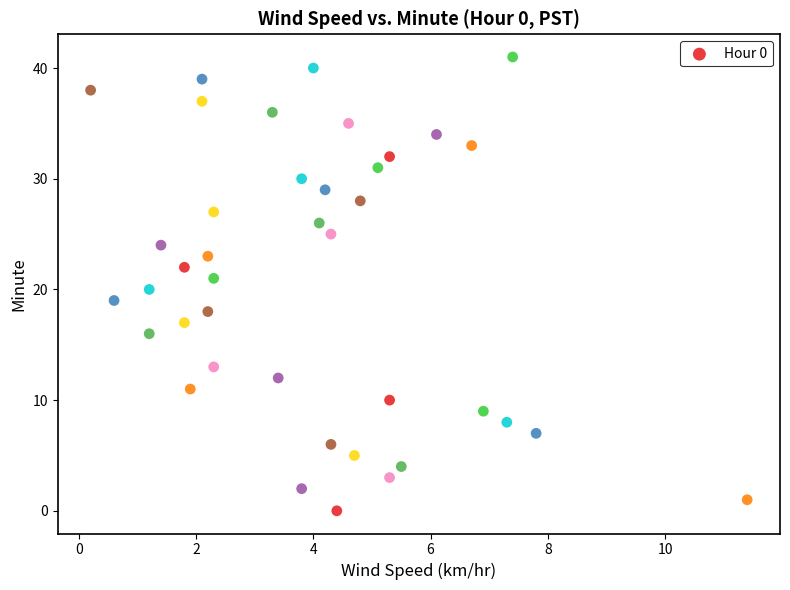

What is the range of Y values (max minus min)?

41